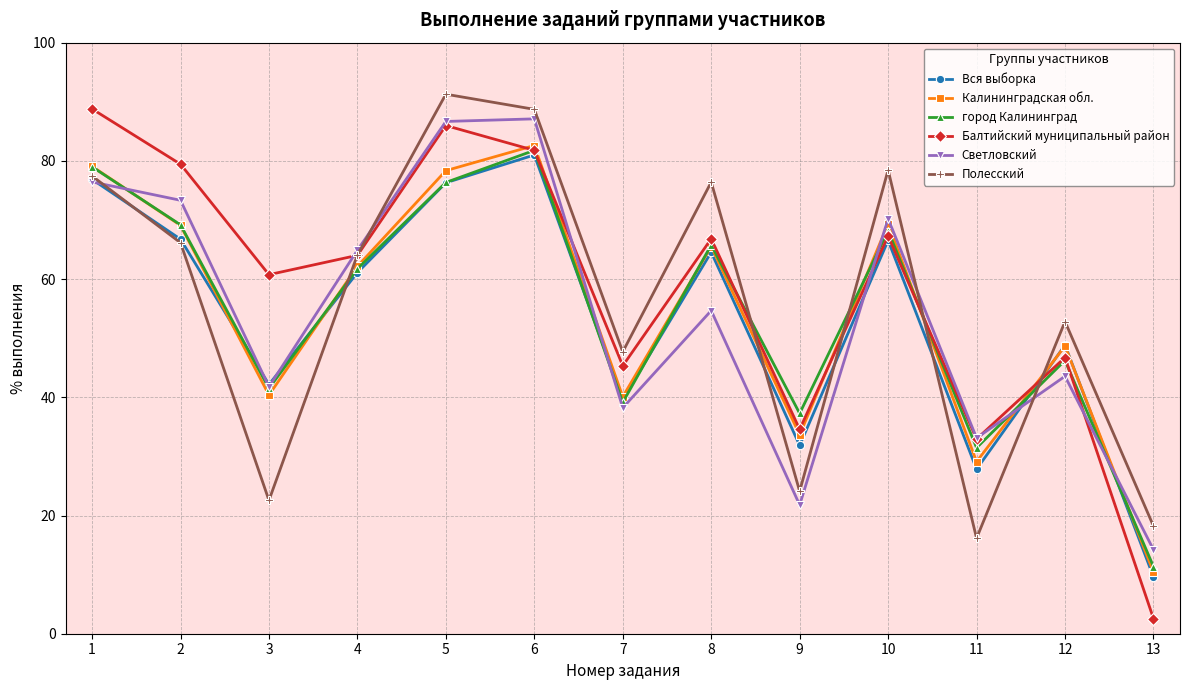

The value of Калининградская обл. at 10 is 69.4. True or false?

True